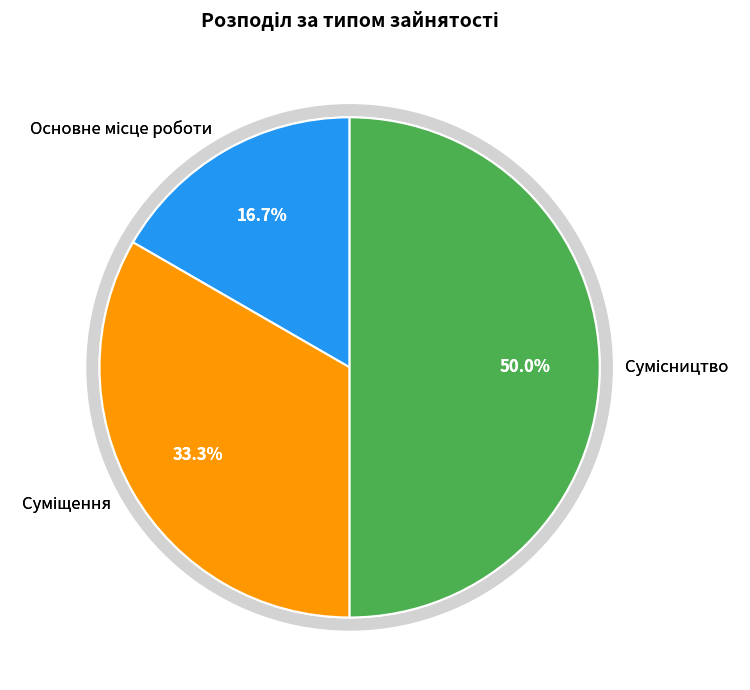

Combined, what portion of the pie is Основне місце роботи and Сумісництво?

66.7%